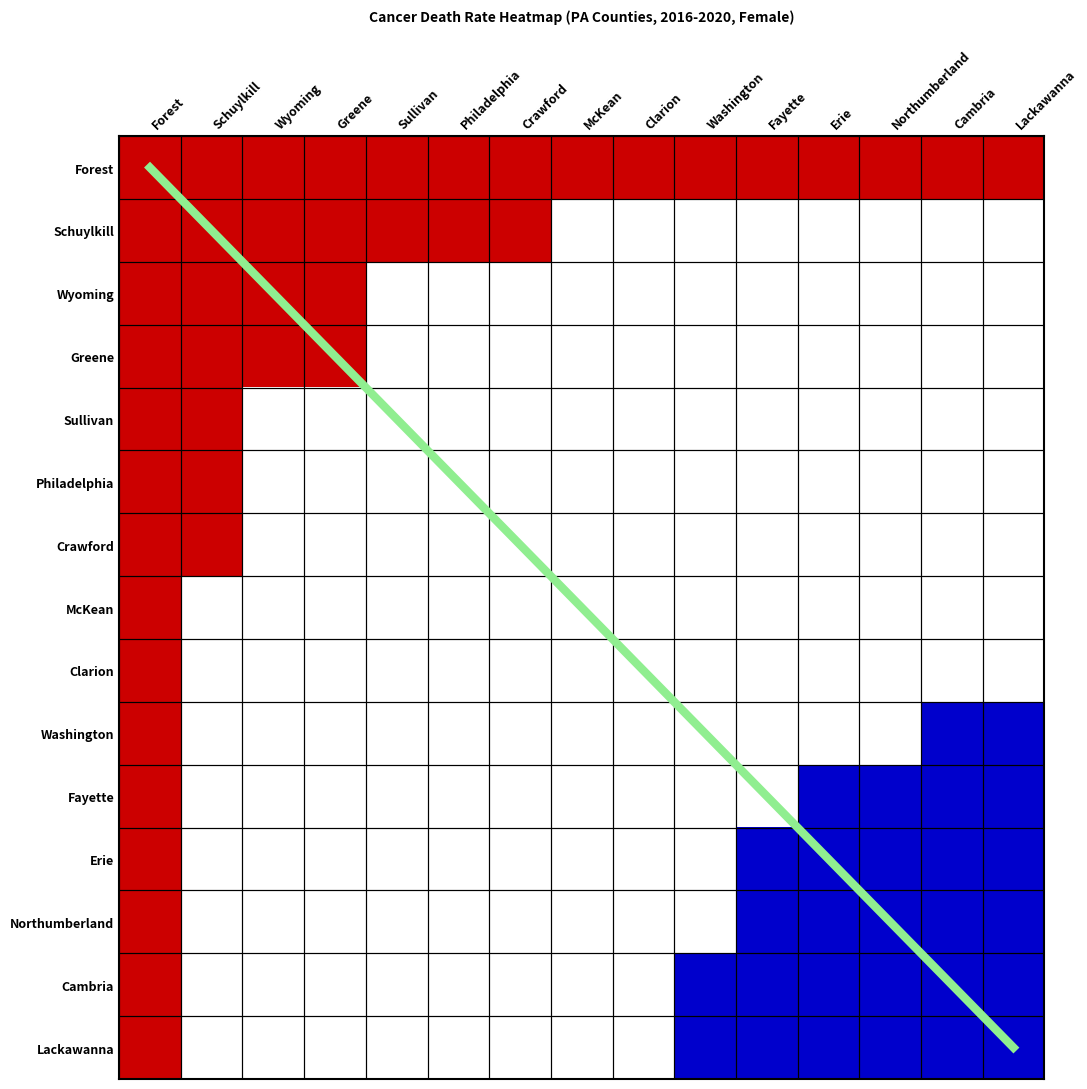

At which label is Diagonal closest to 7?

McKean